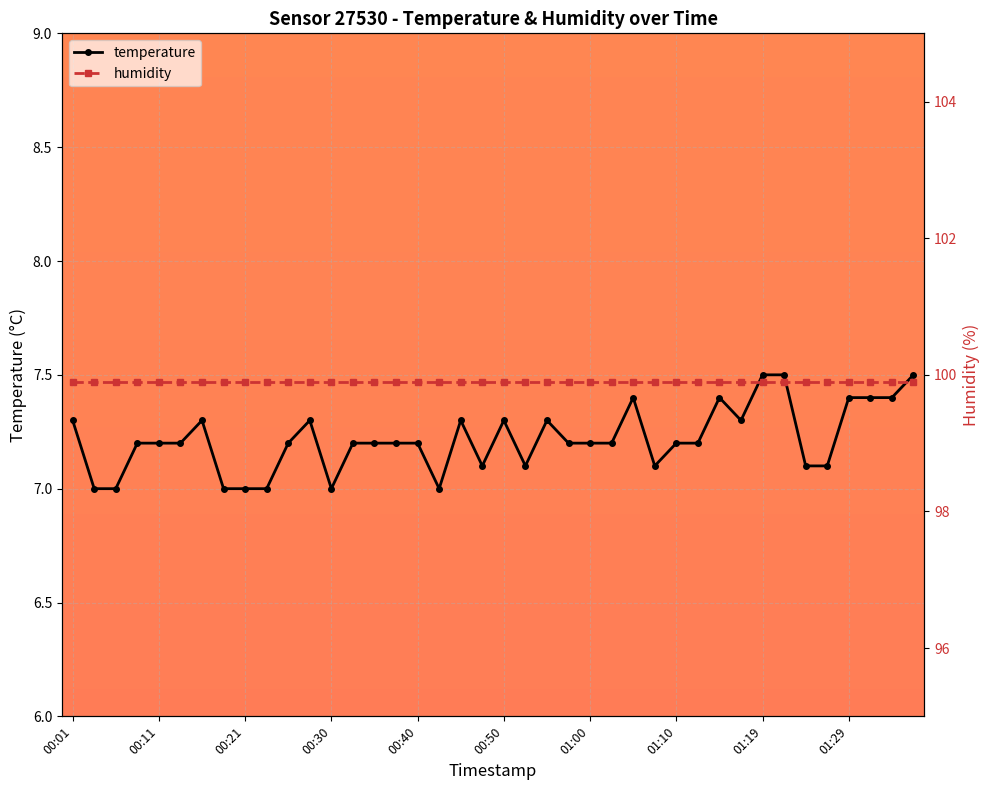

The temperature series shows 7.3 at 00:01. True or false?

True